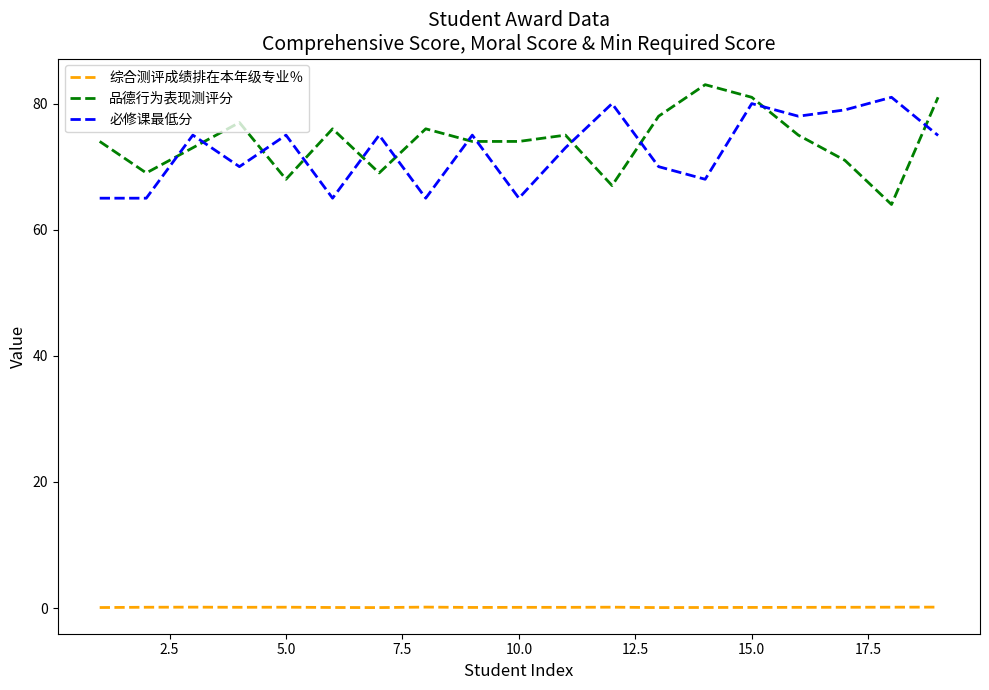

True or false: 综合测评成绩排在本年级专业％ and 必修课最低分 intersect in this chart.

False